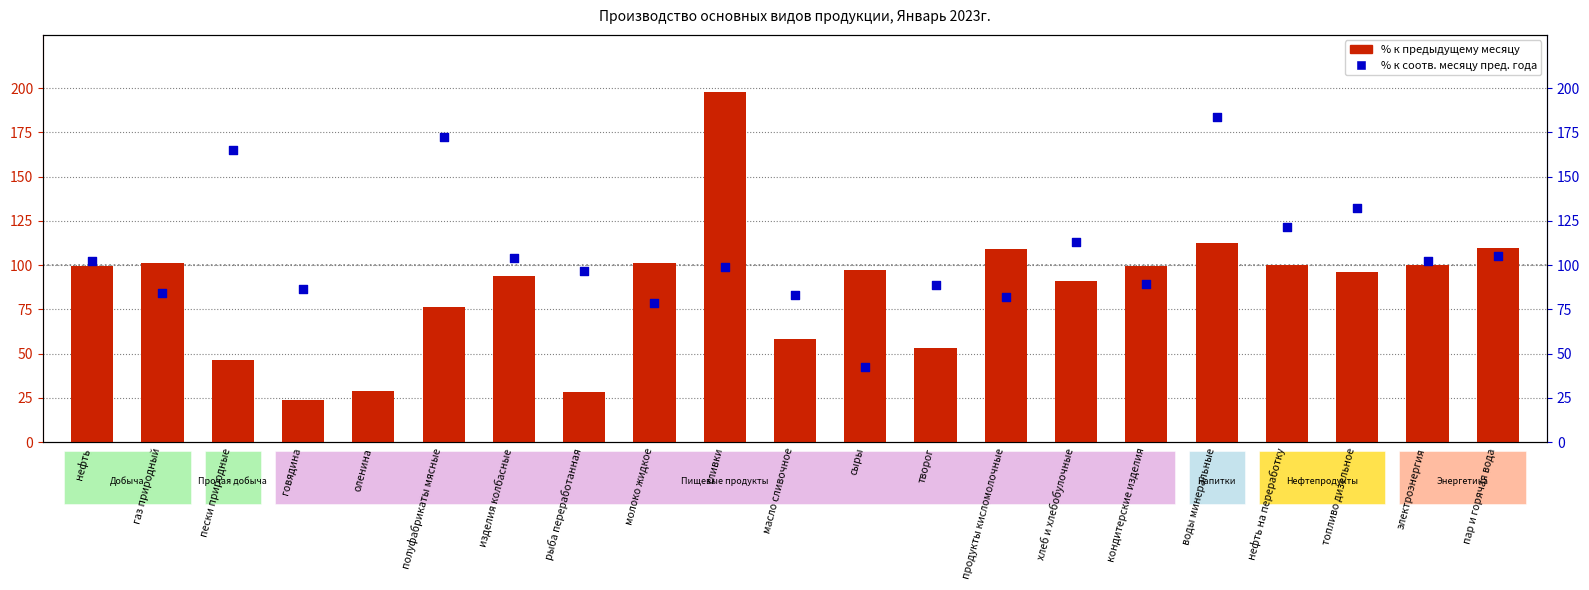

What is the total value across all series at молоко жидкое?

179.6